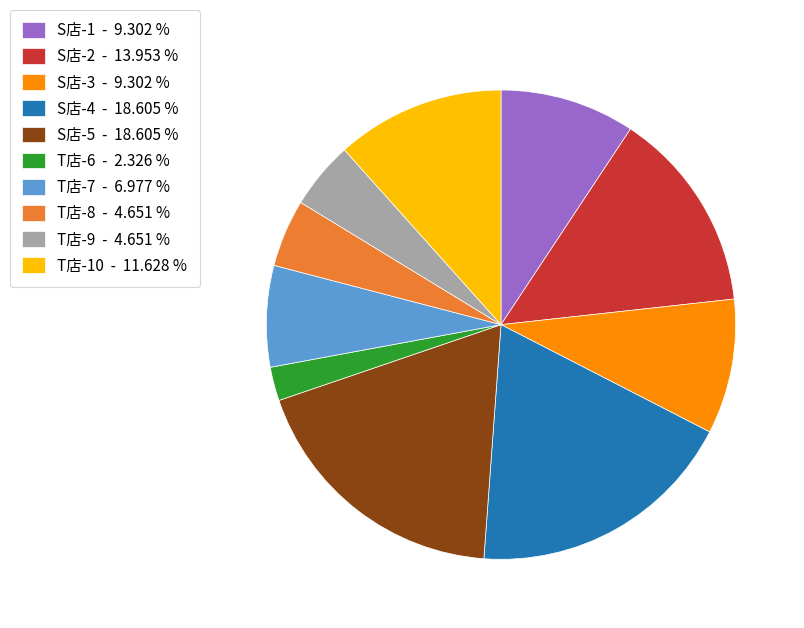

Is there a majority slice in this chart?

No